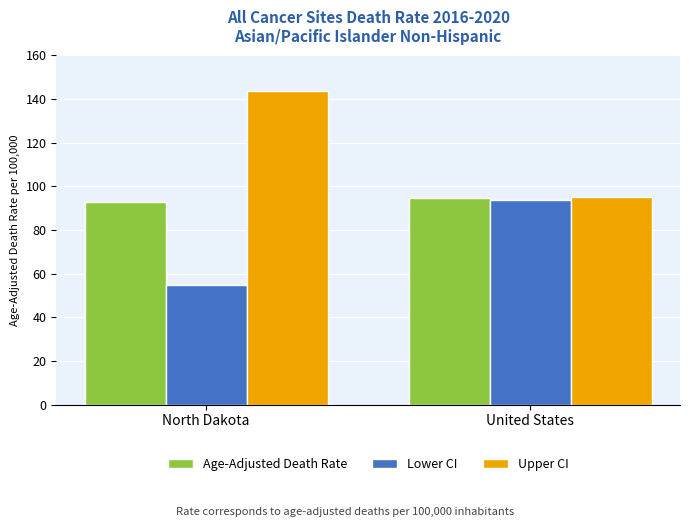

What is the difference between the Lower CI values at United States and North Dakota?

39.3